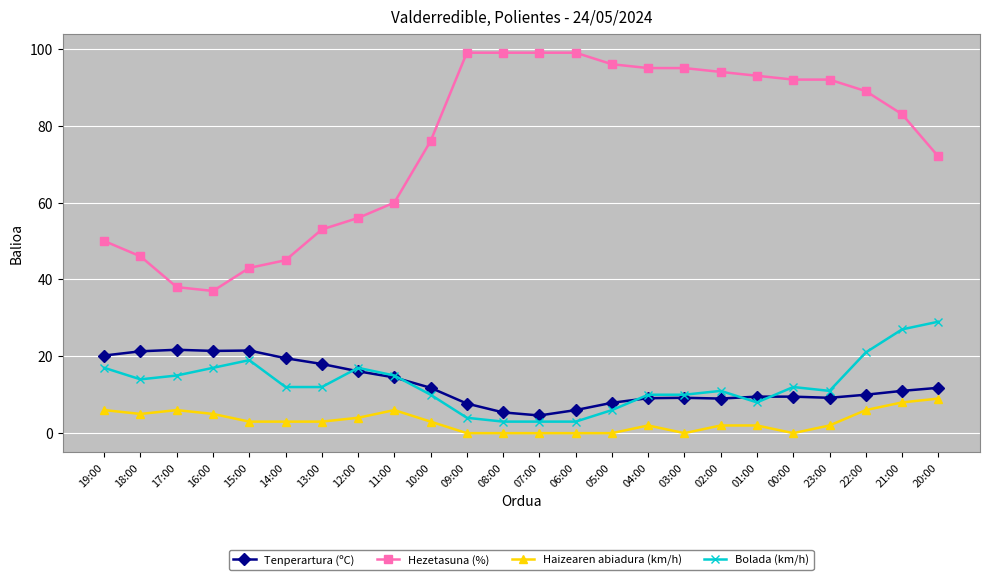

How many lines are shown in the chart?

4